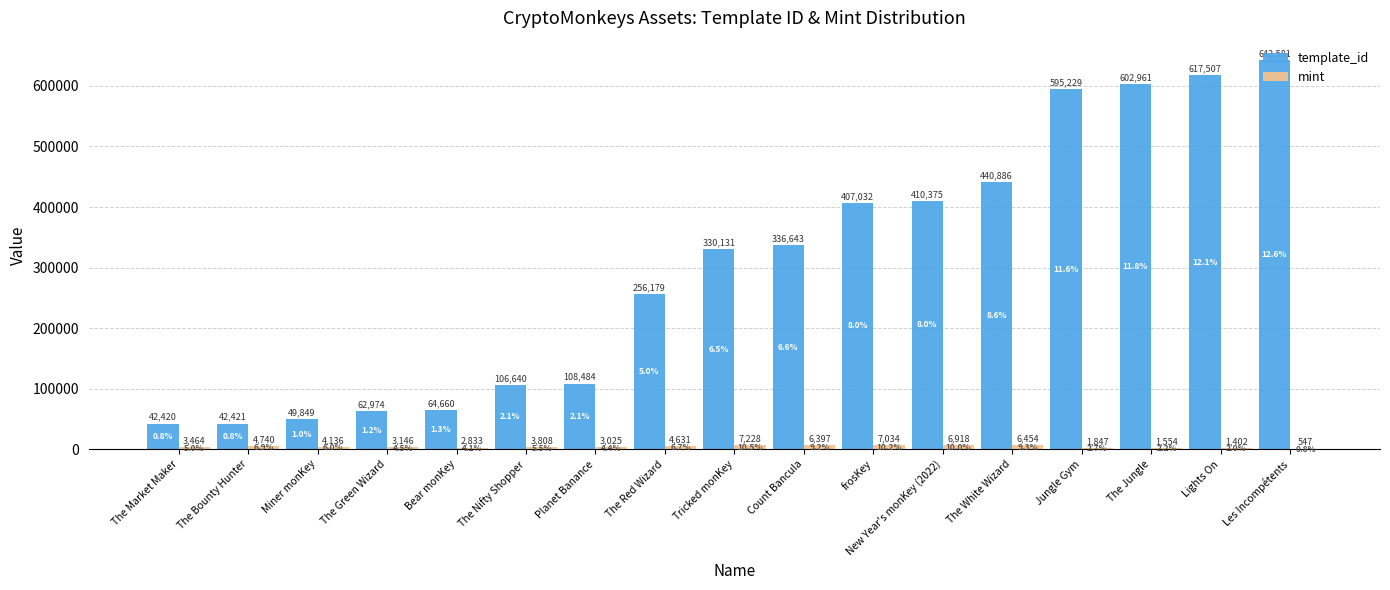

Which series changed the most between The Jungle and Lights On?

template_id